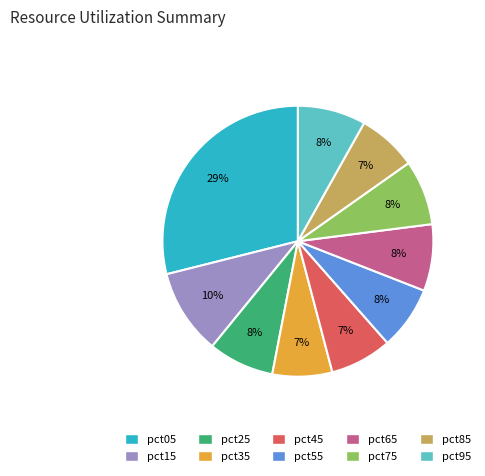

What percentage is the pct25 slice, to the nearest percent?

8%